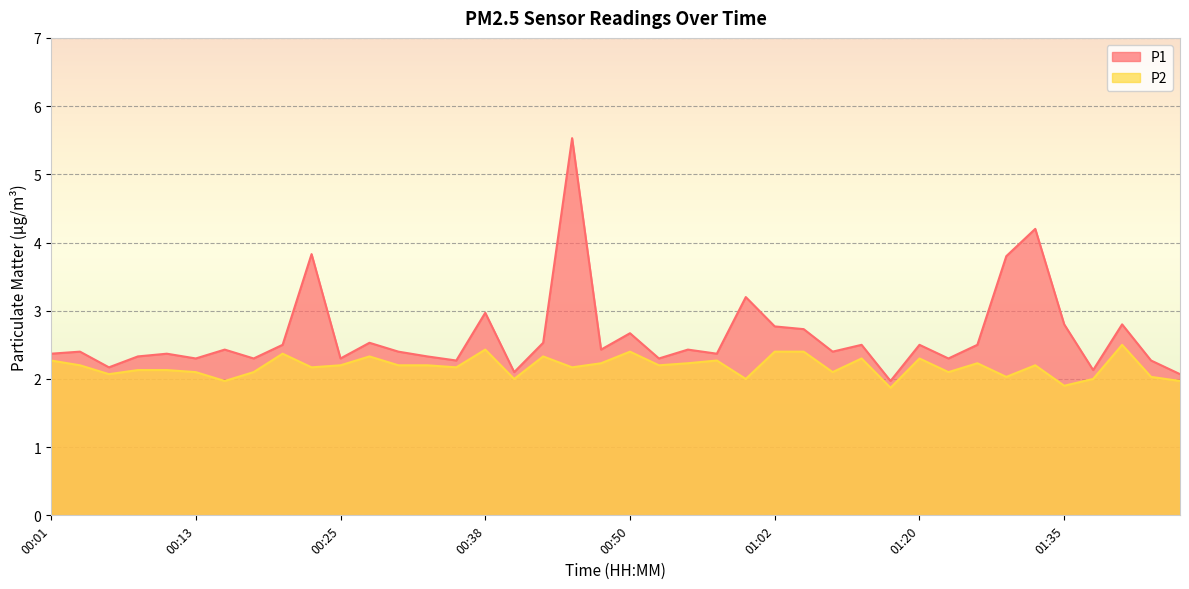

The P2 series shows 3.1 at 01:18. True or false?

False